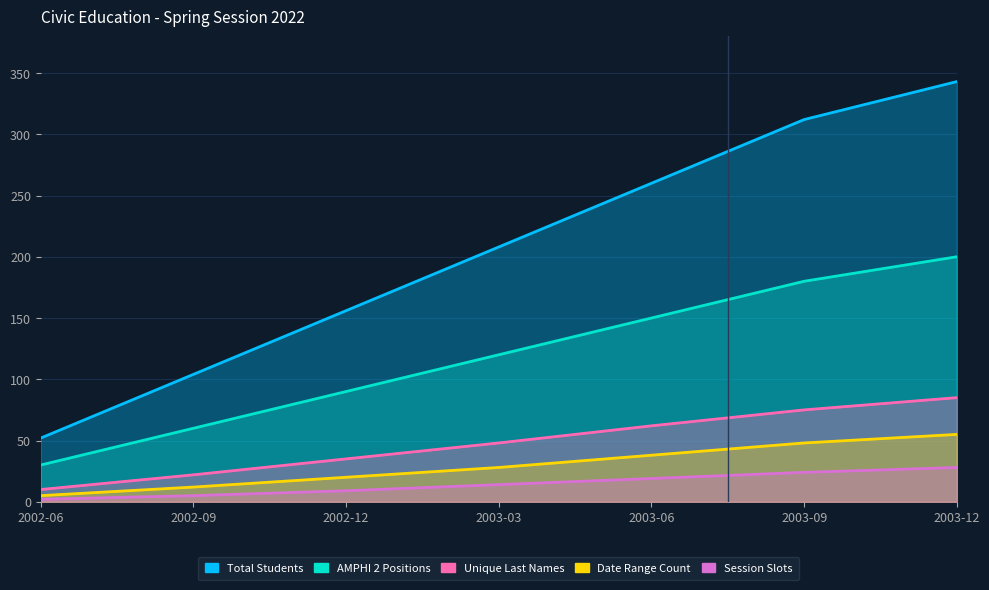

The Session Slots series shows 6 at 2002-12. True or false?

False